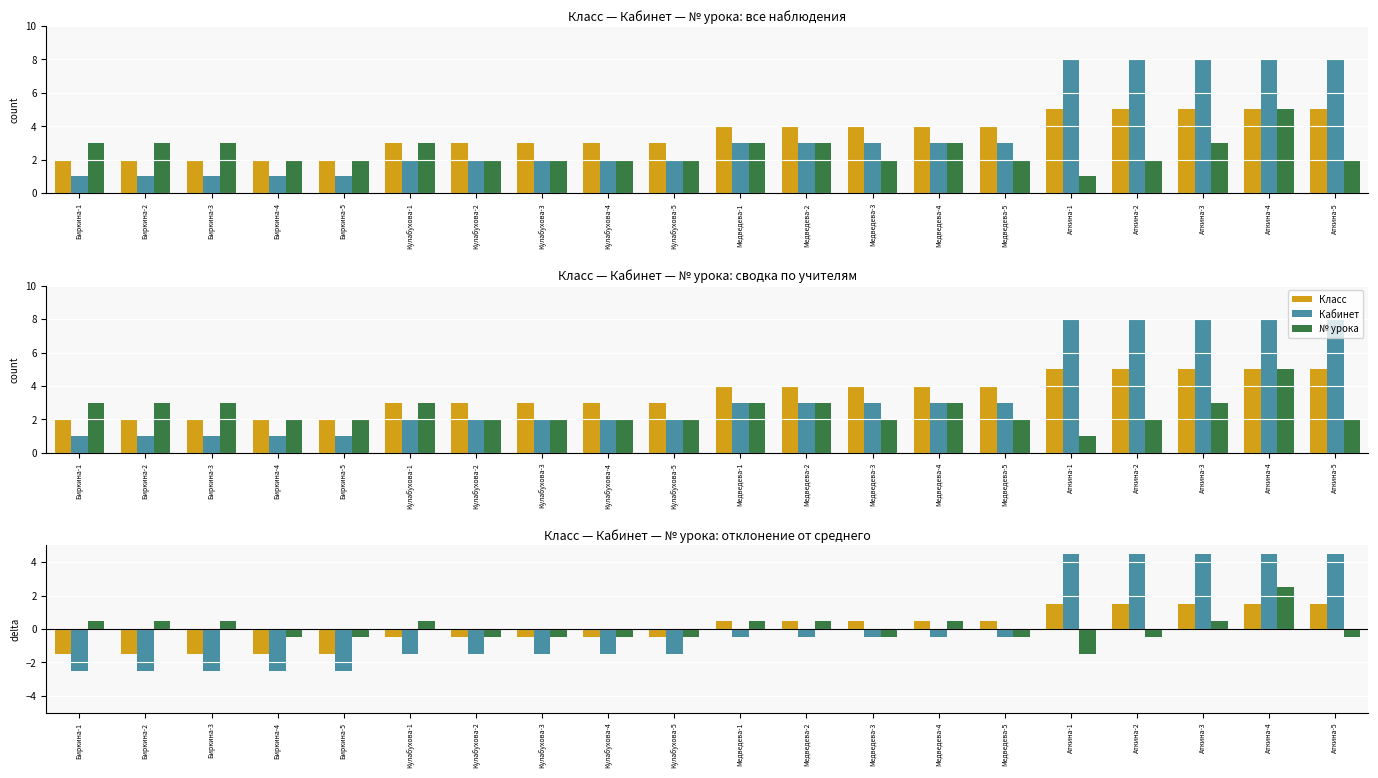

At which label is Кабинет closest to 1?

Медведева-1